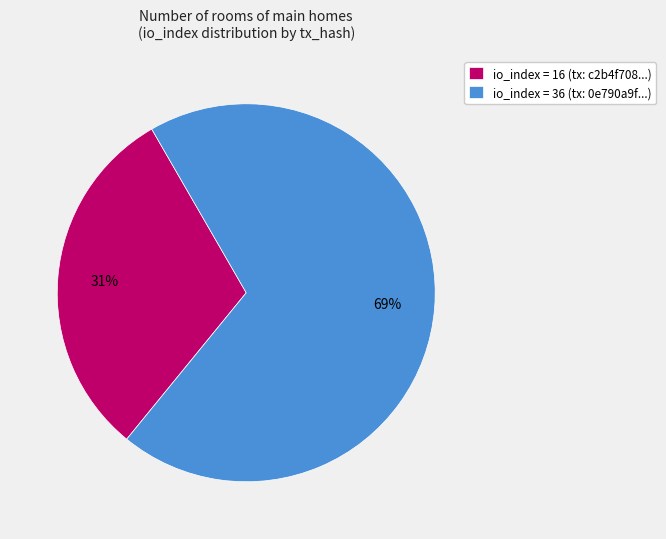

Is the sum of io_index = 16 (tx: c2b4f708...) and io_index = 36 (tx: 0e790a9f...) greater than half?

Yes